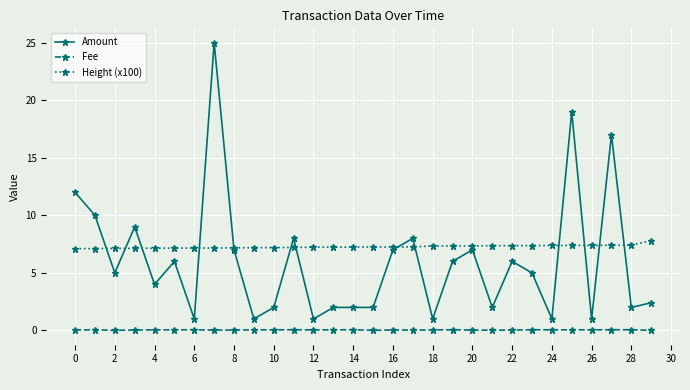

What is the difference between the maximum and minimum values in the Height (x100) series?

0.7